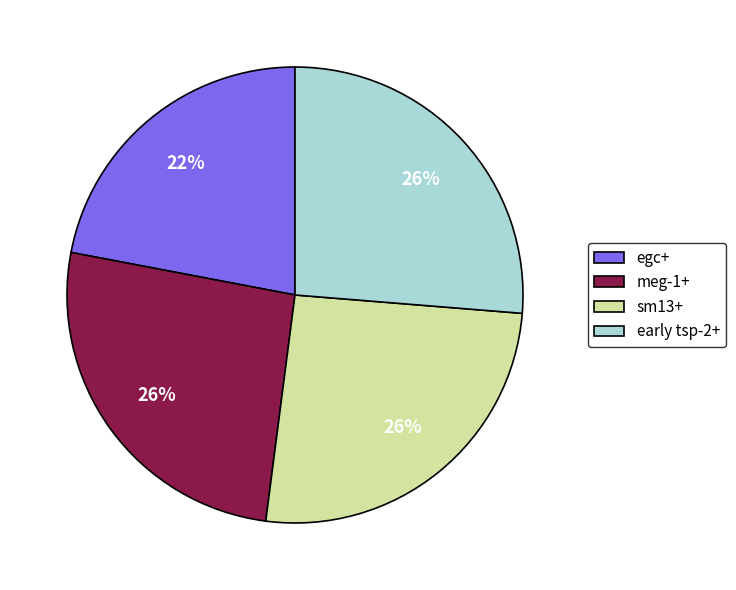

To the nearest percent, what is the difference between the egc+ and sm13+ slice percentages?

4%